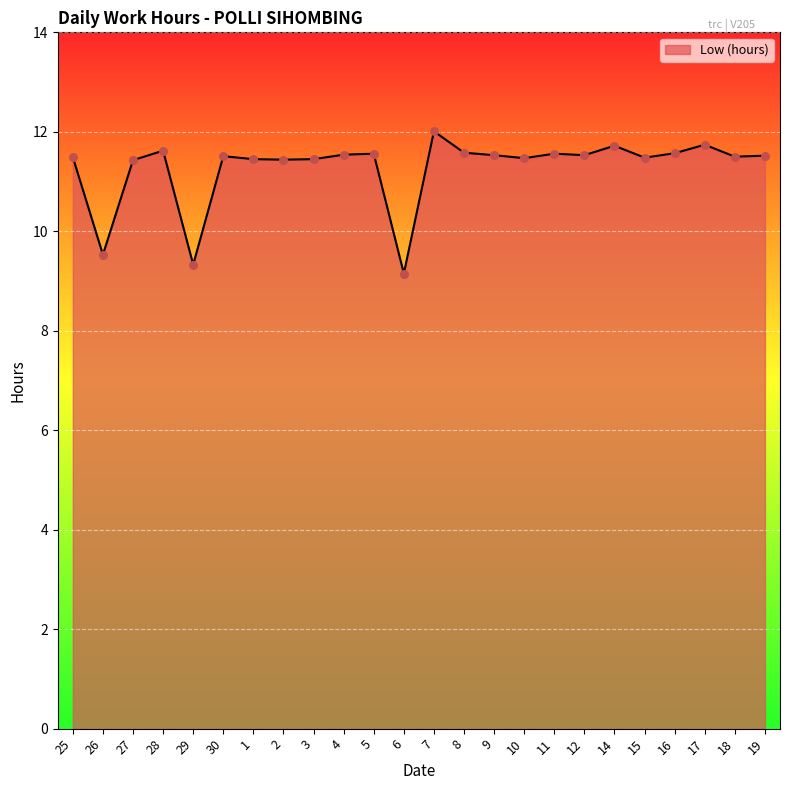

What is the change in value from 2 to 7?

+0.6